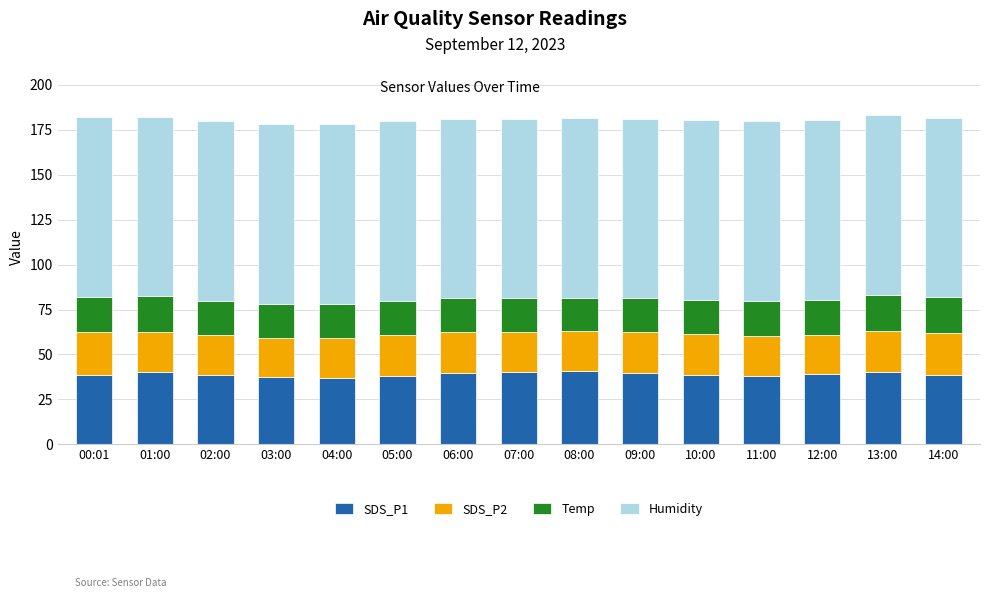

What is the maximum value for SDS_P1?

41.0